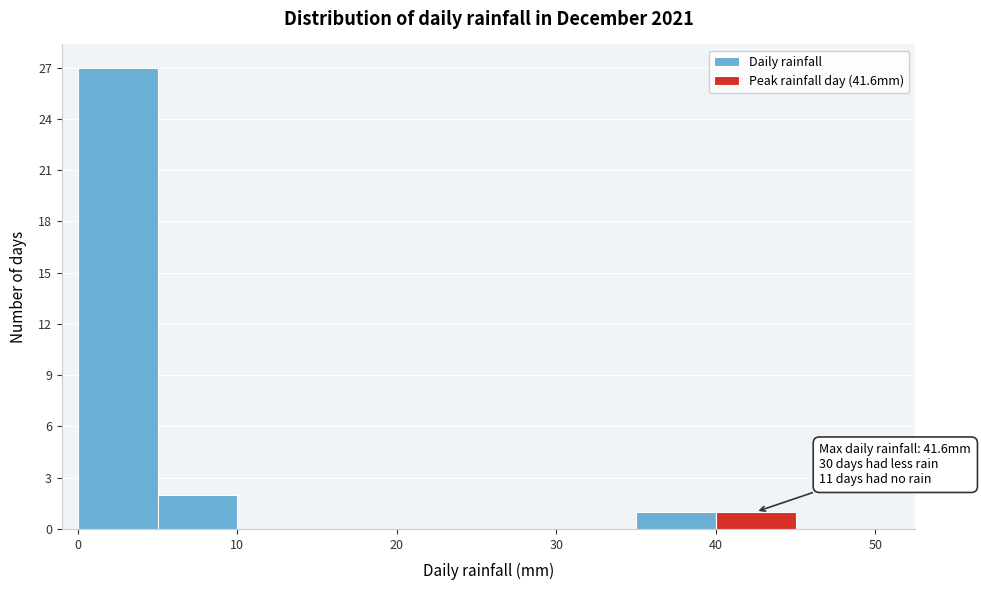

Which range on the x-axis has the tallest bar?

0 to 5